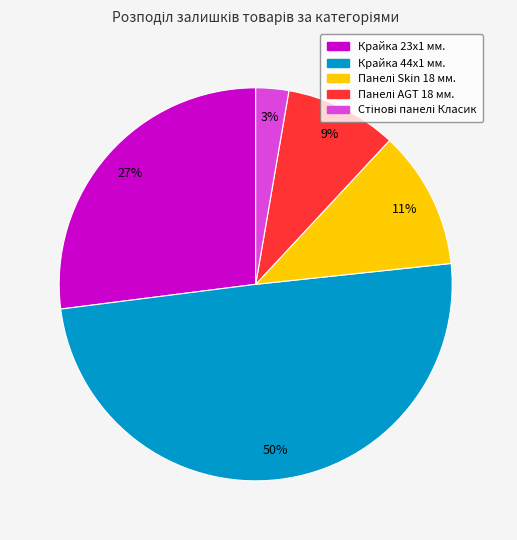

To the nearest percent, what is the average slice percentage?

20%